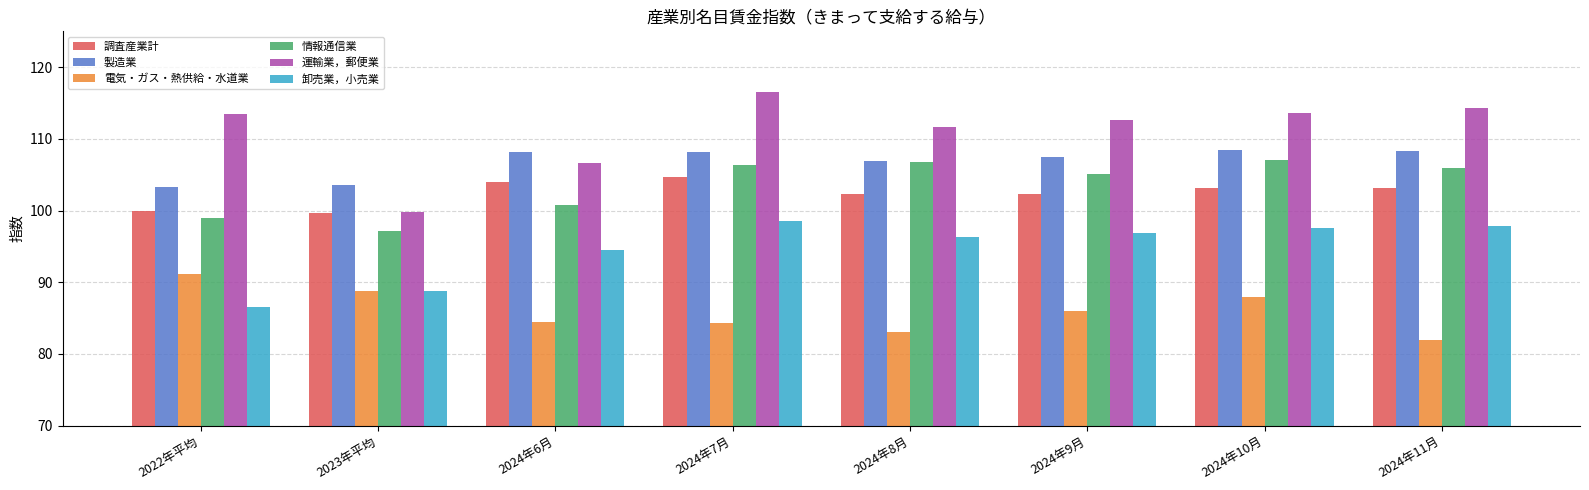

Rank the series by their maximum value, from lowest to highest.

電気・ガス・熱供給・水道業, 卸売業，小売業, 調査産業計, 情報通信業, 製造業, 運輸業，郵便業